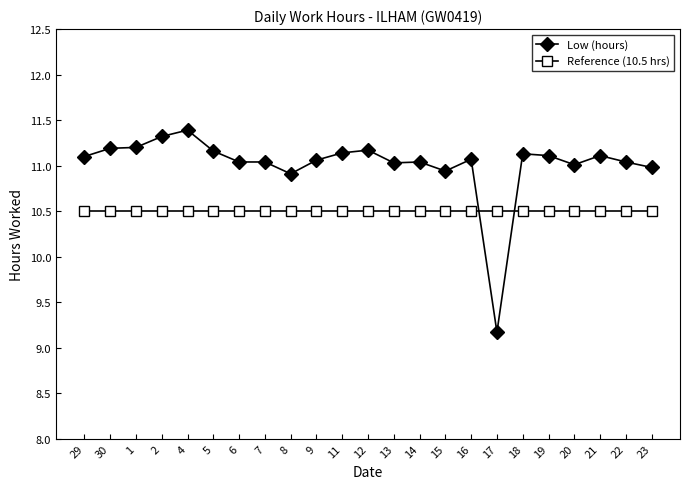

What is the label of the 2nd point from the right?

22